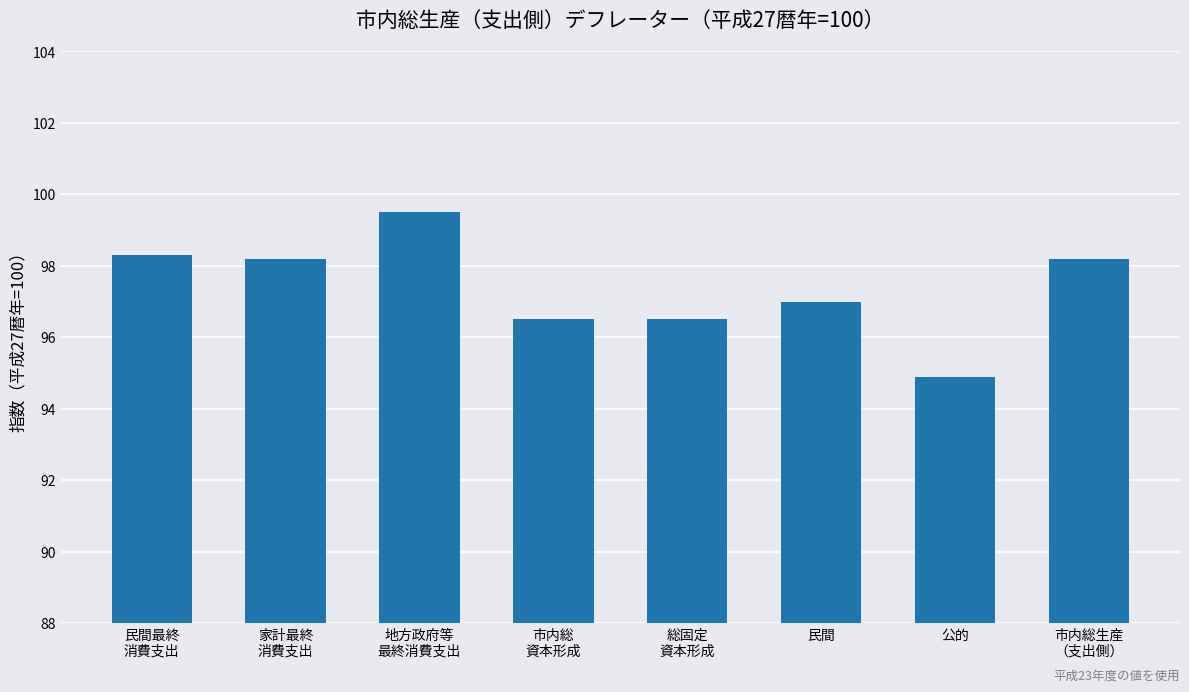

What is the label of the 6th bar from the right?

地方政府等
最終消費支出